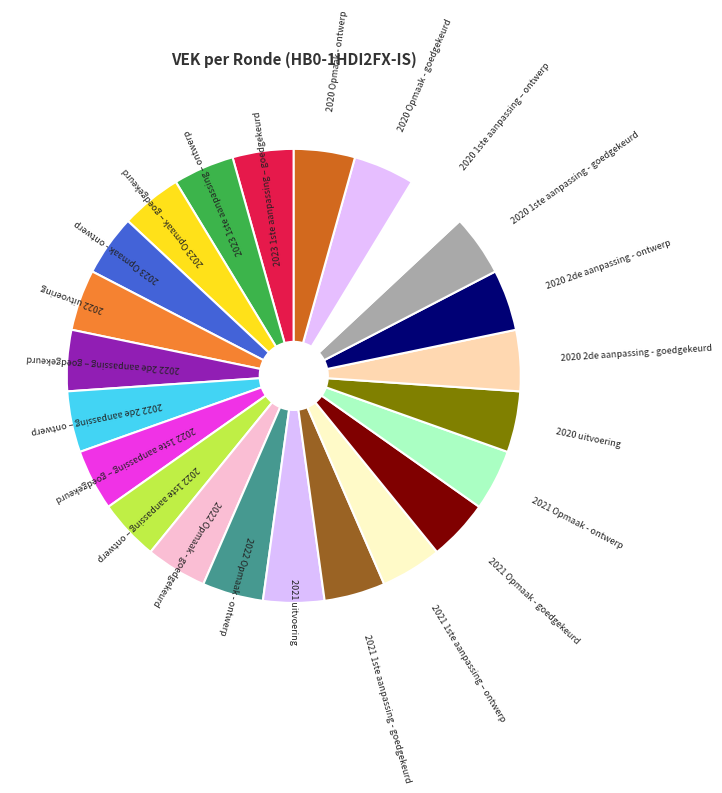

What is the ratio of the value at 2022 1ste aanpassing – goedgekeurd to the value at 2021 1ste aanpassing – ontwerp?

1.0